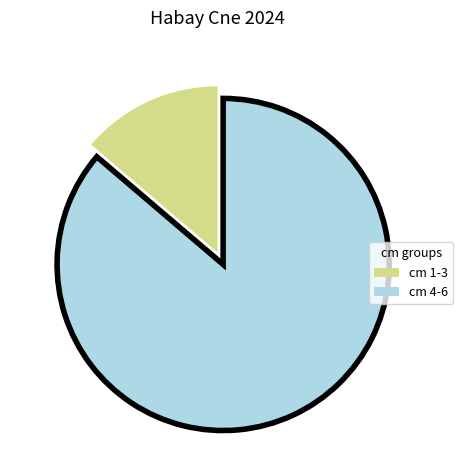

Between cm 1-3 and cm 4-6, which is larger?

cm 4-6